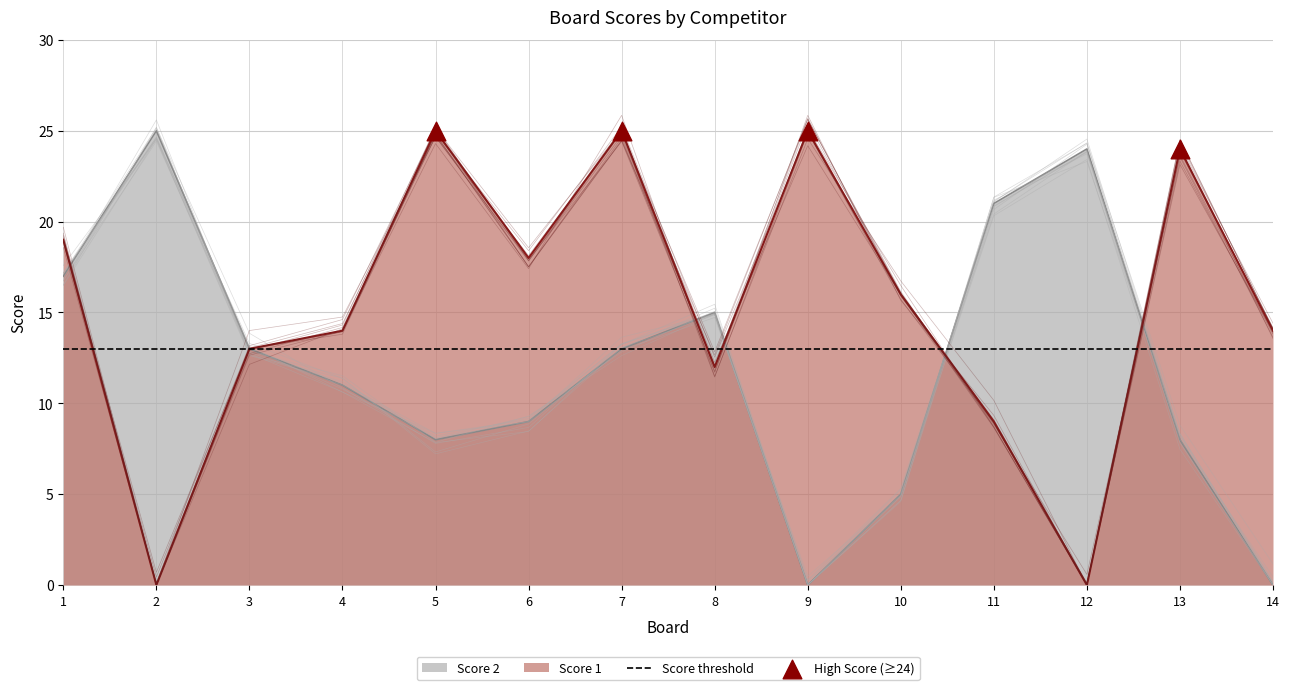

Which series has the largest Y range (max minus min)?

Score 1